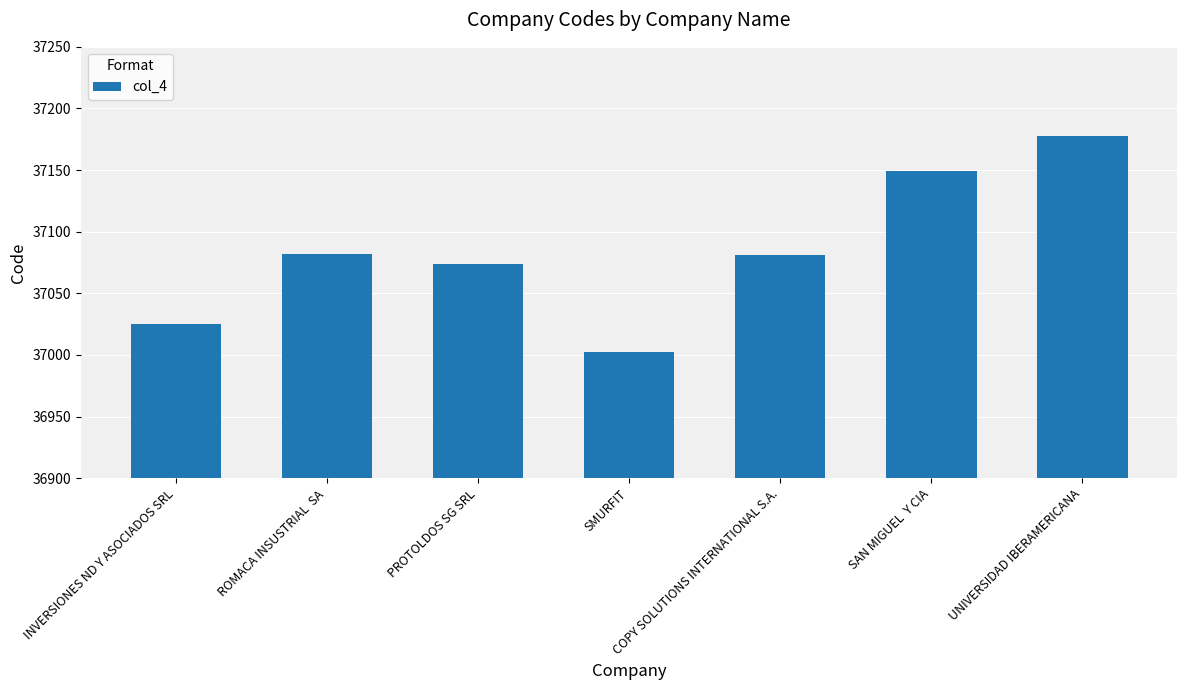

What is the label of the 7th bar from the left?

UNIVERSIDAD IBERAMERICANA